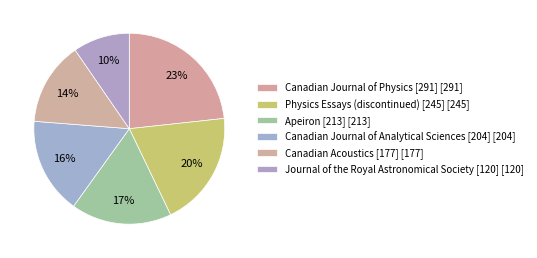

What percentage is the Canadian Journal of Physics [291] slice, to the nearest percent?

23%